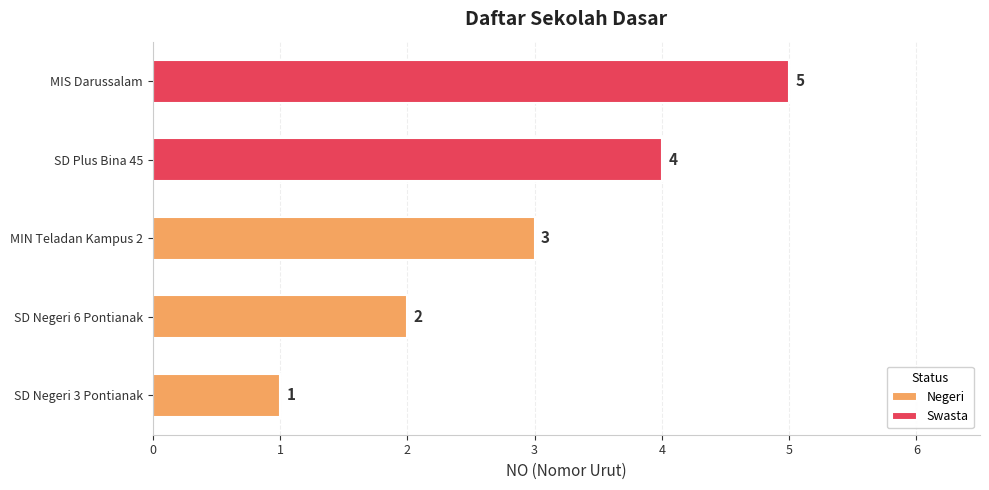

What is the sum of all values?

6